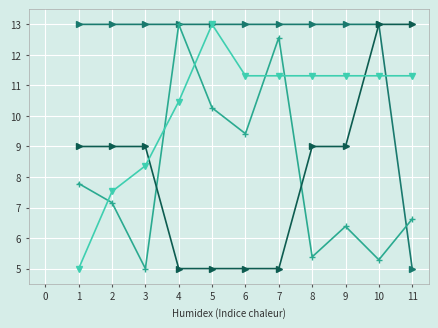

What is the total value across all series at 10?

42.6